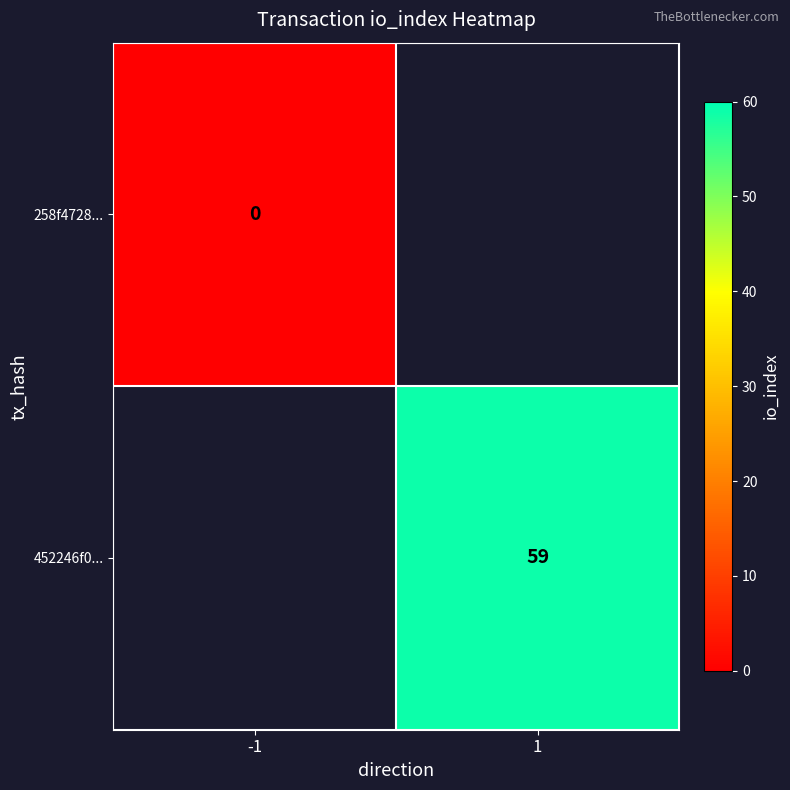

Is the value of 258f4728... at 1 greater than the value of 452246f0... at -1?

No